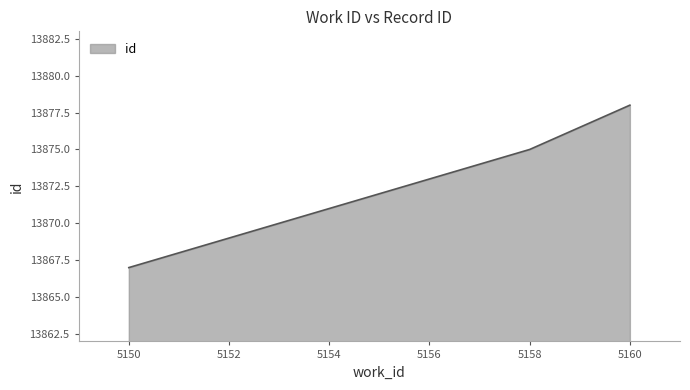

What is the difference between the maximum and minimum values?

11